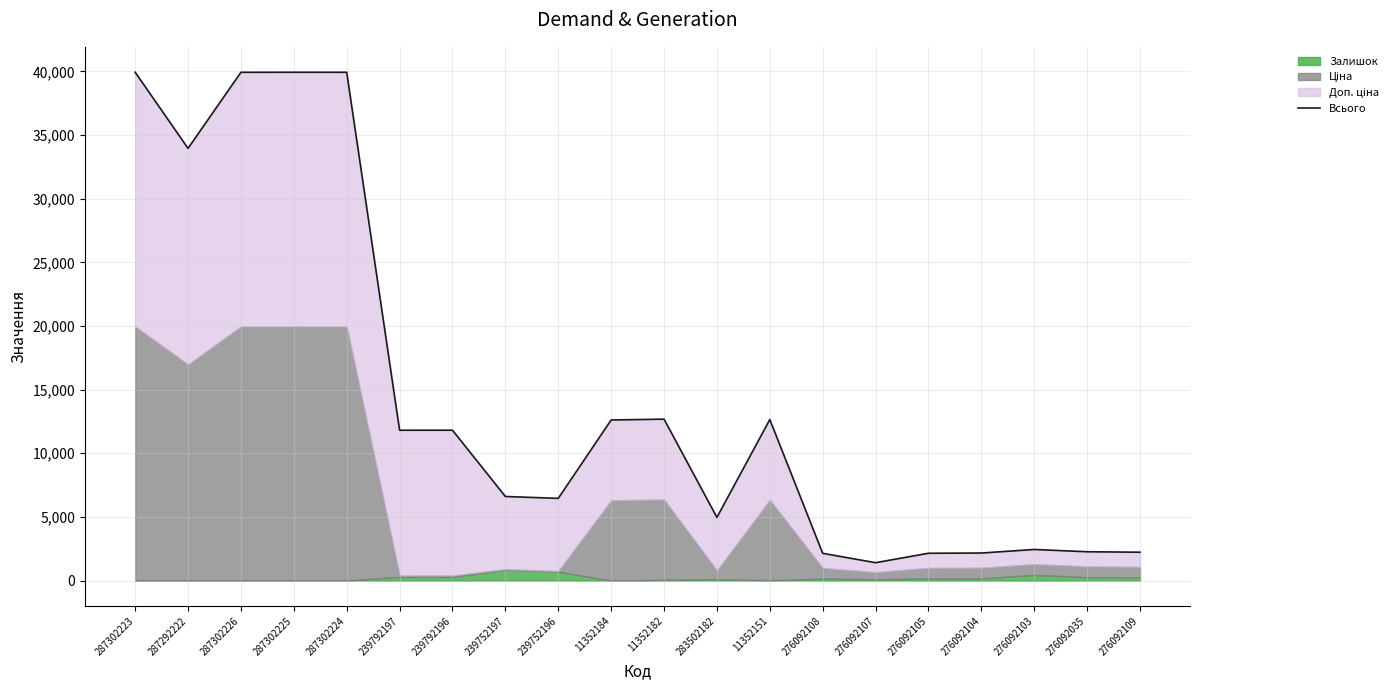

How many interior local peaks (higher than both neighbors) does the data have?

5